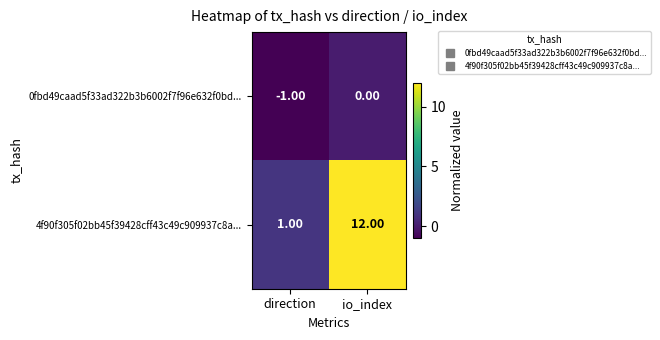

What is the spread (max minus min) of values at io_index?

12